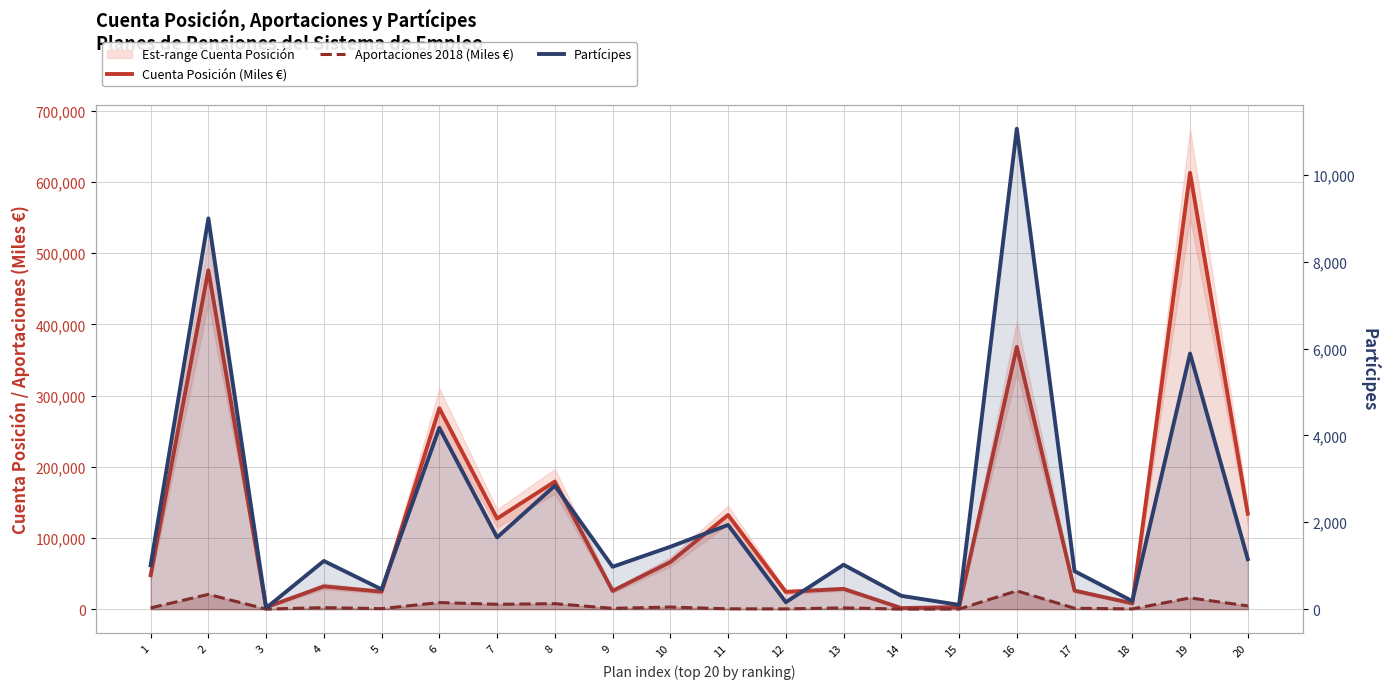

True or false: Aportaciones 2018 (Miles €) has a value of 29788 at 2.

False